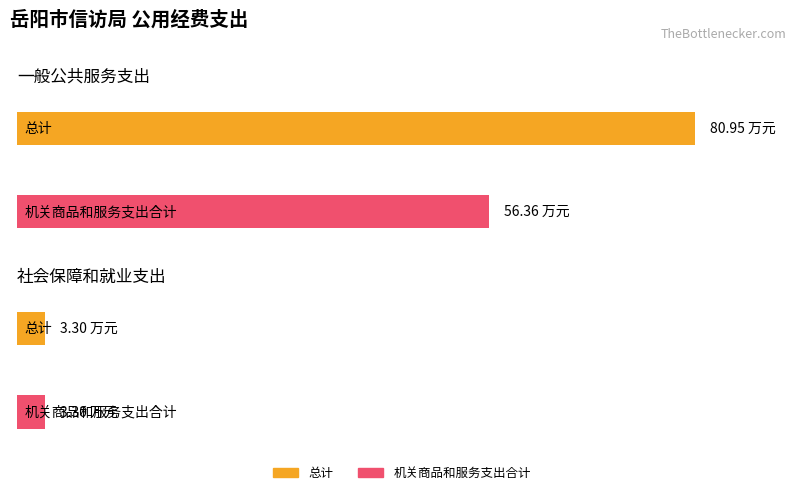

At 一般公共服务支出, list the series in order from smallest to largest.

机关商品和服务支出合计, 总计